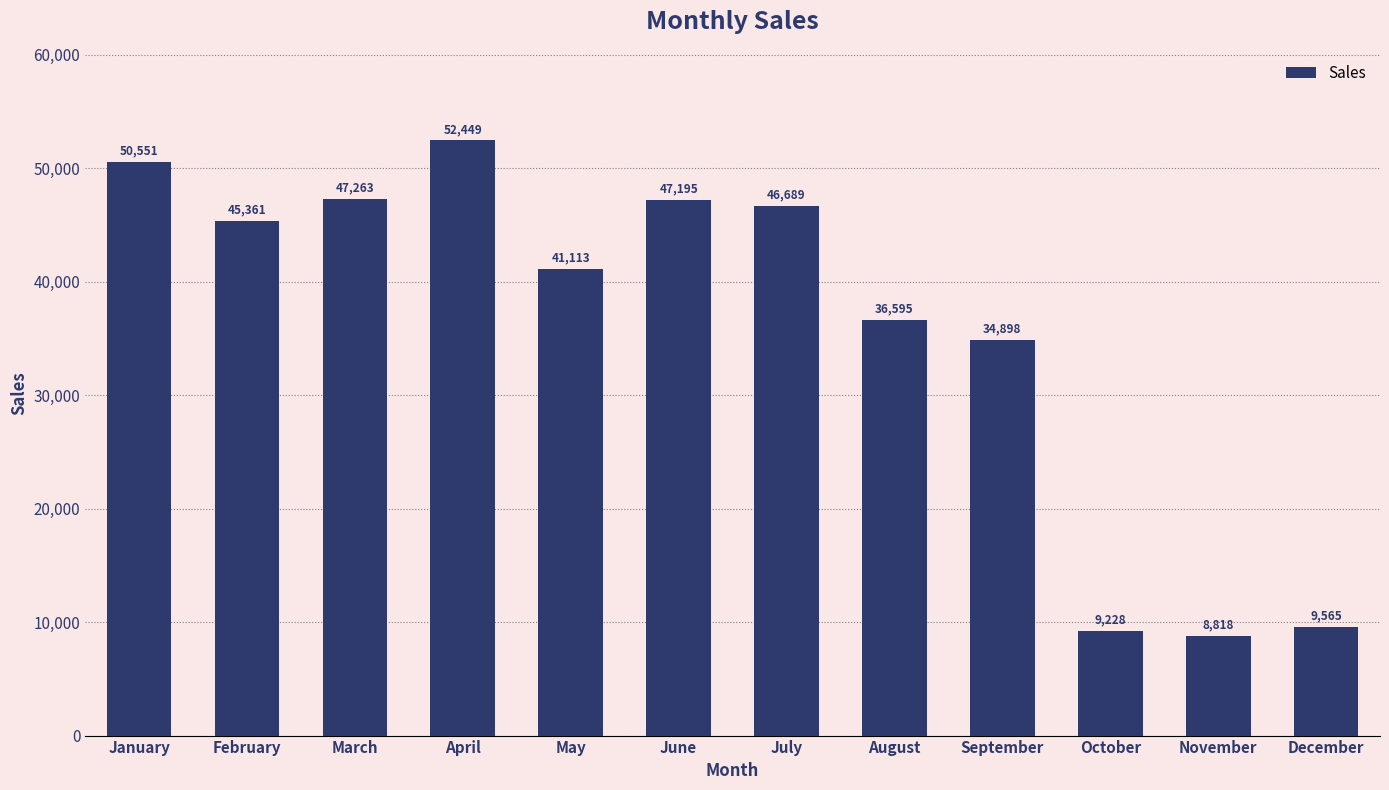

How many series are shown in this chart?

1